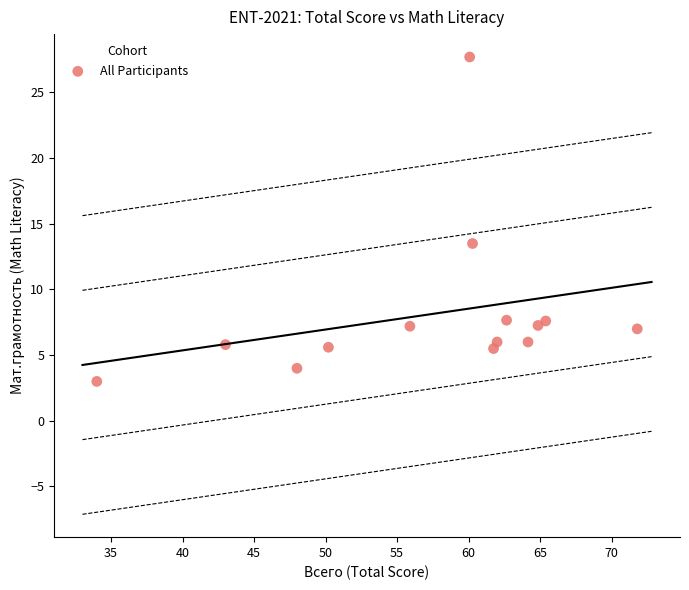

What Y value in the scatter plot is closest to 15?

13.5